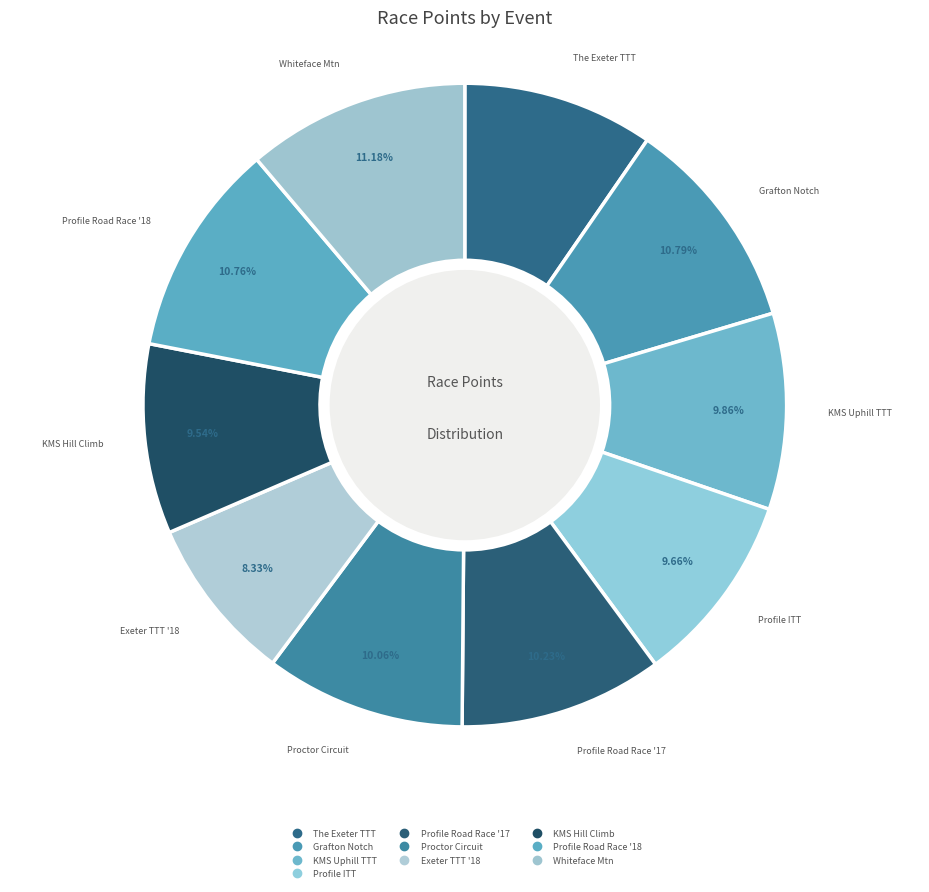

Which category has the biggest portion of the pie?

Whiteface Mountain Uphill Bike Race